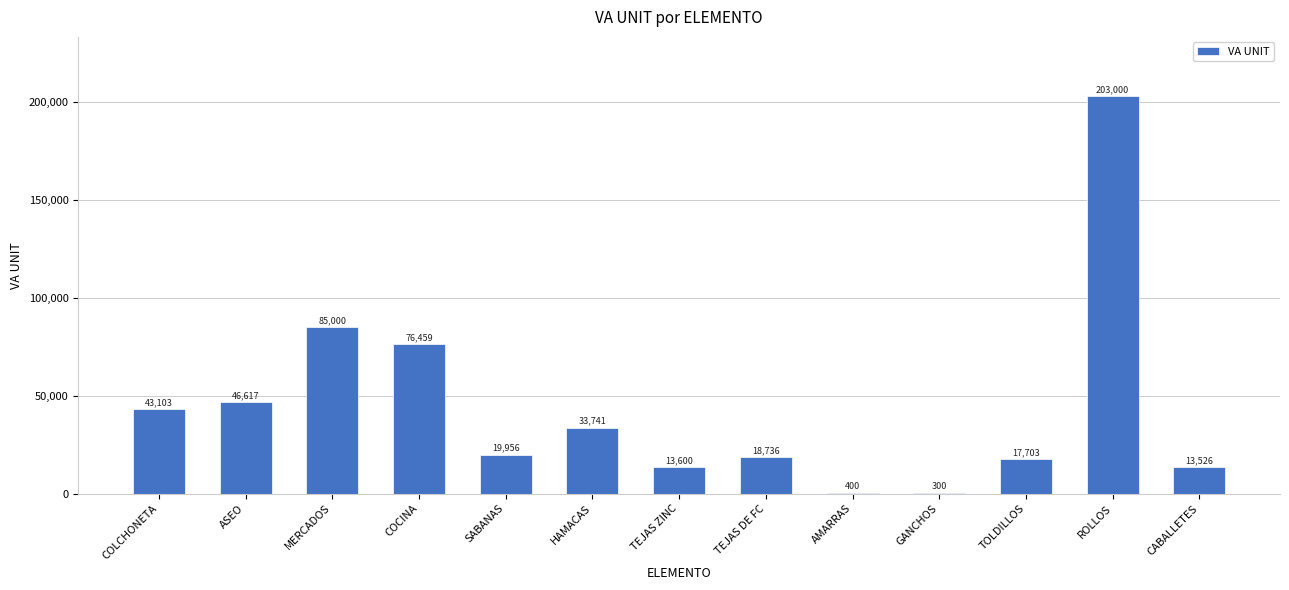

What is the change in value from COLCHONETA to TEJAS DE FC?

-24367